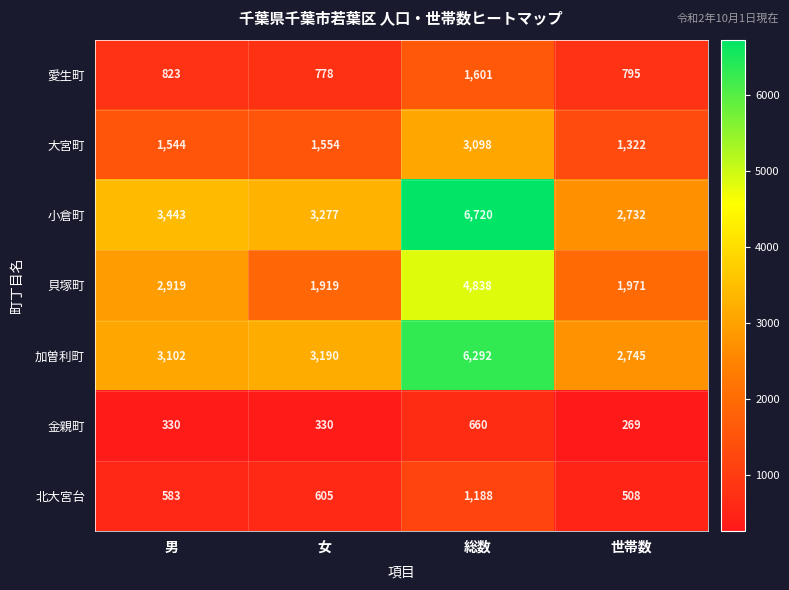

Between 総数 and 世帯数, which series saw the biggest shift?

小倉町